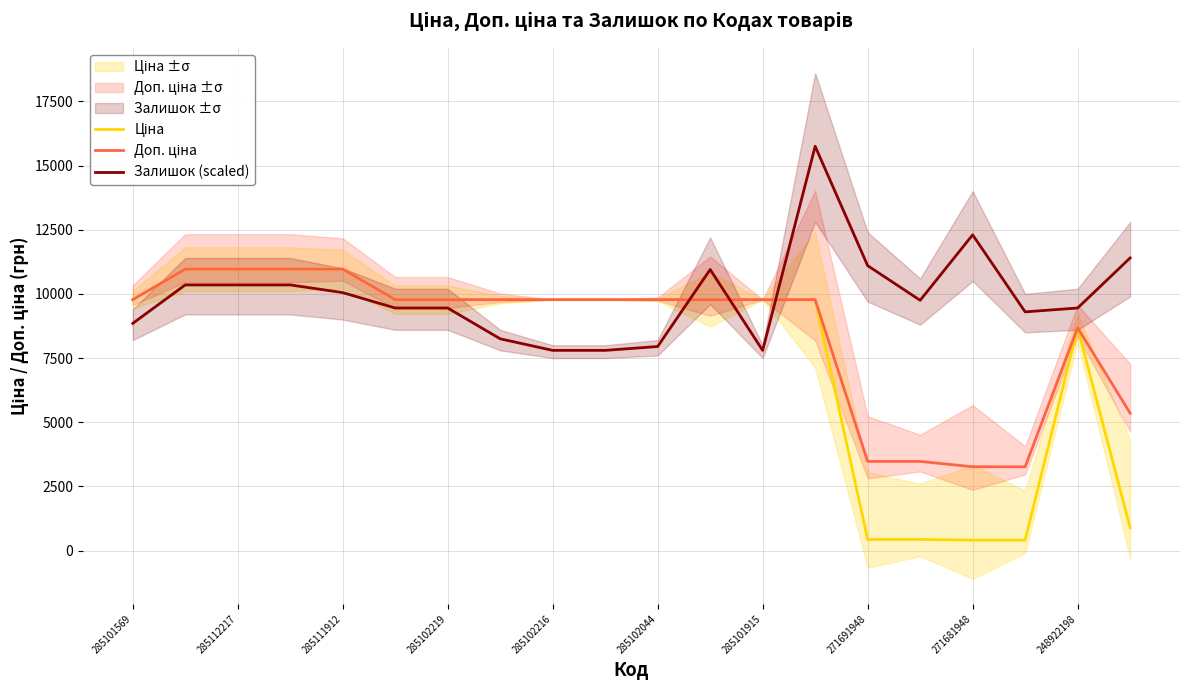

What value does the Залишок (scaled) series have at 248922198?

9450.0